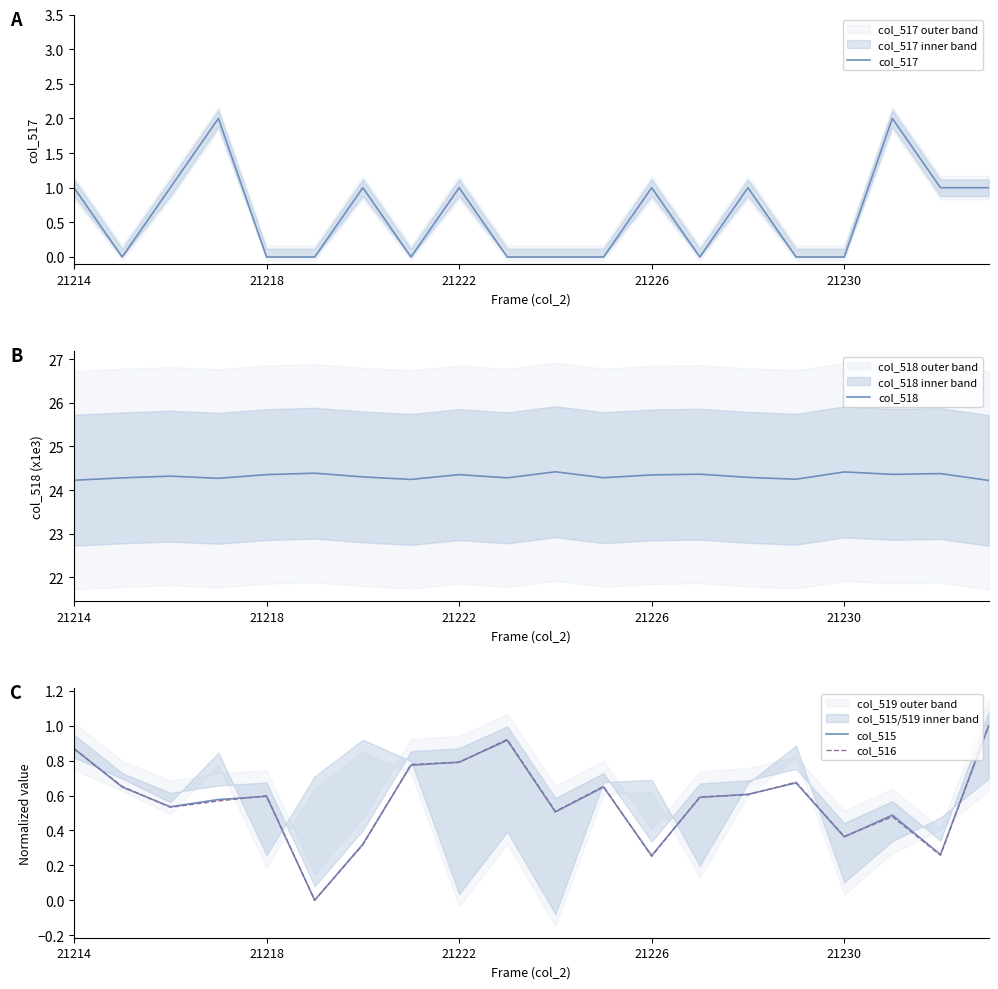

How many values in col_516 are above zero?

19